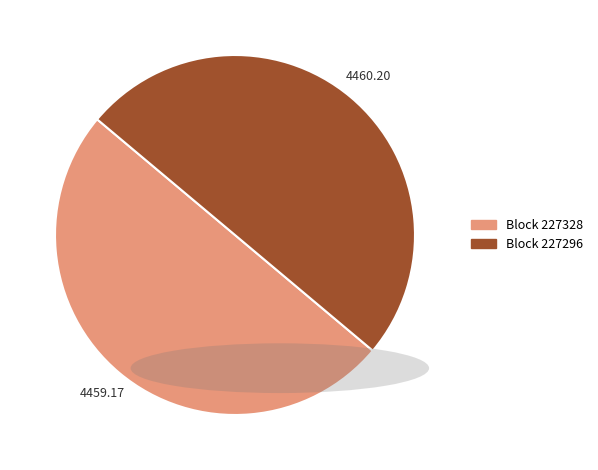

Combined, do Block 227328 and Block 227296 account for over 50%?

Yes